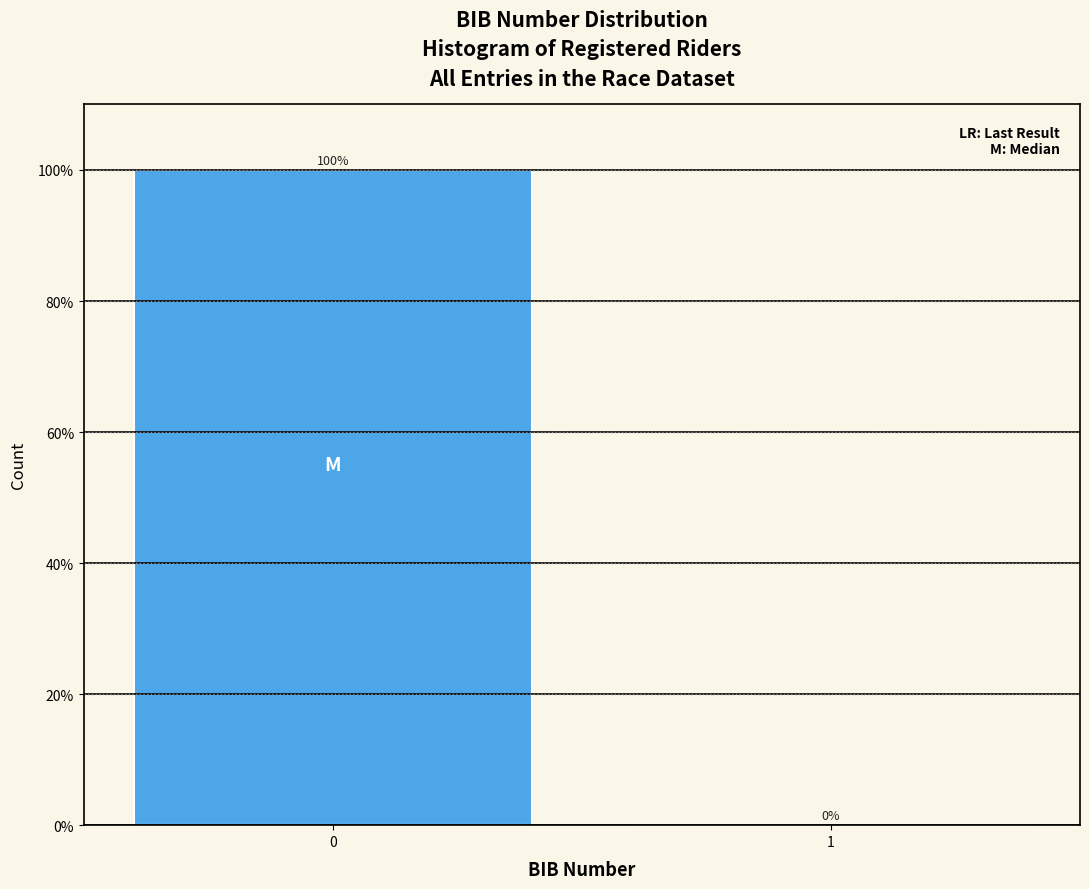

Reading left to right, extract all data points from this chart.

0=100	1=0